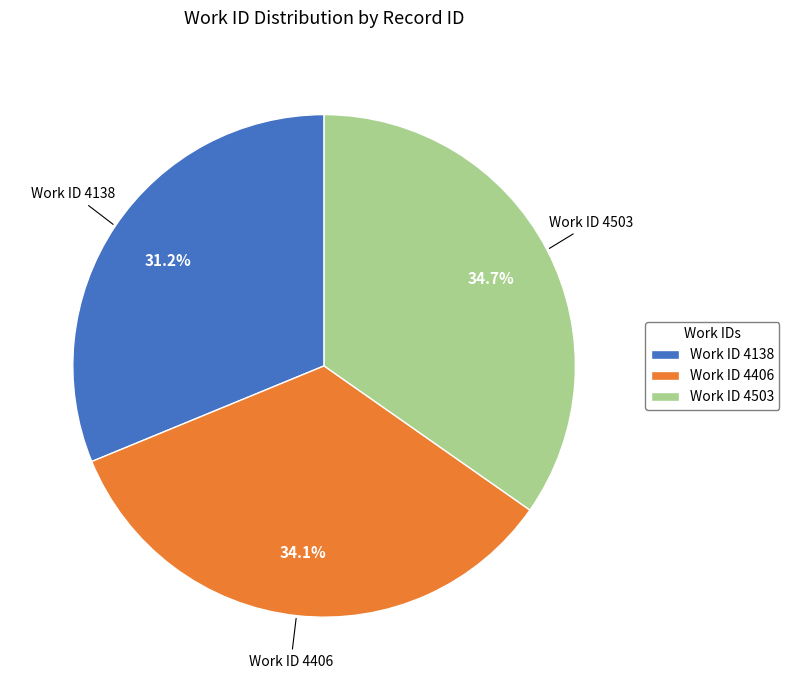

What is the ratio of the value at Work ID 4503 to the value at Work ID 4406?

1.0